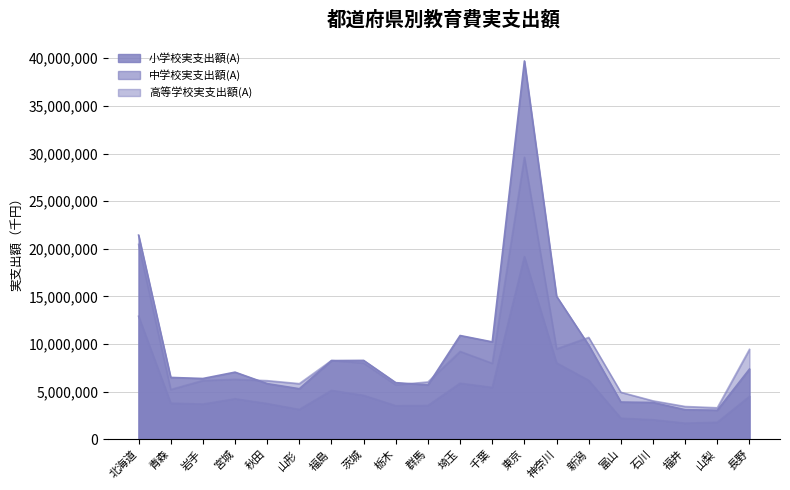

What is the difference between the highest and lowest values at 東京?

20541183